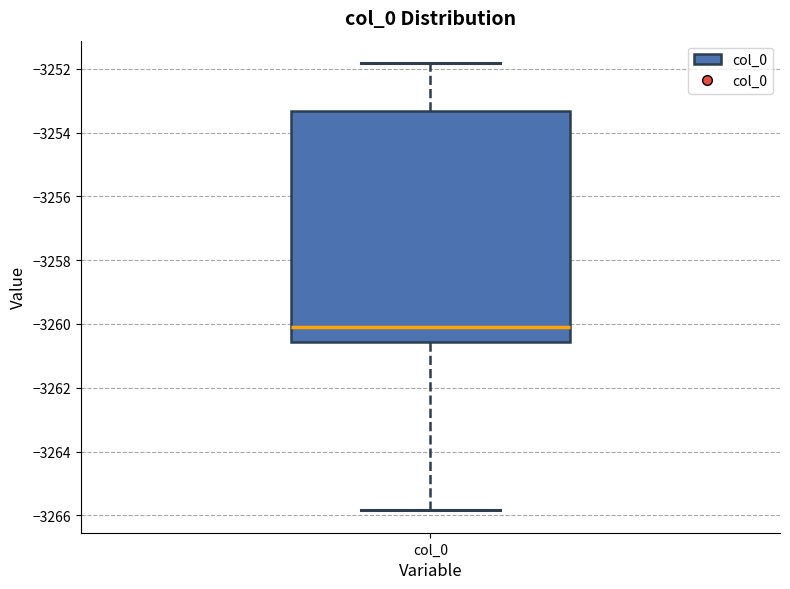

Read this box plot against the y-axis: the position of the median line, the range covered by the box, and the ends of both whiskers. The values are not printed on the chart, so give them approximately, as read against the axis.

median -3260.0, box -3260.6 to -3253.4, whiskers -3265.8 to -3251.8